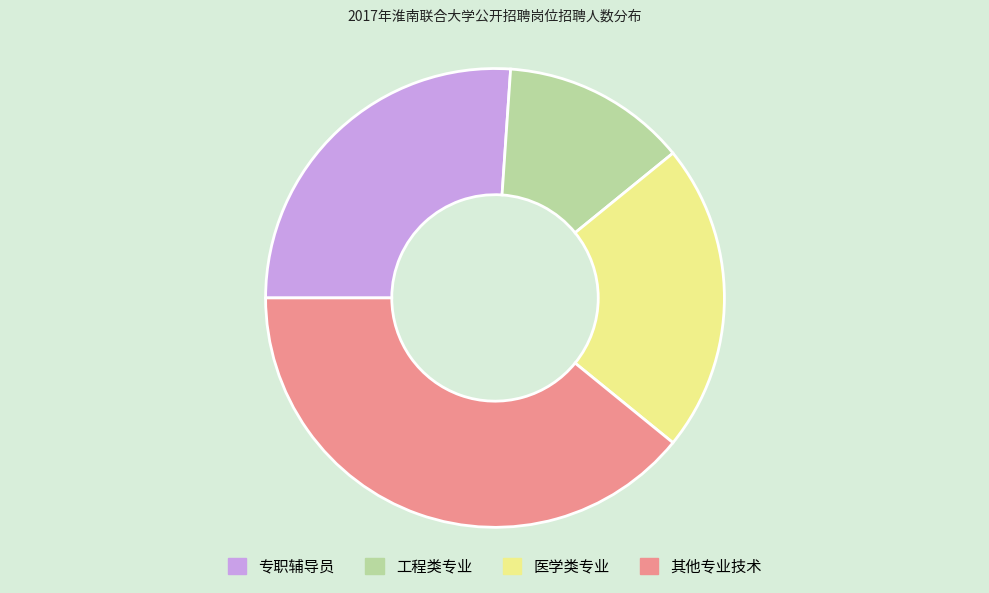

Which slice is the smallest?

工程类专业